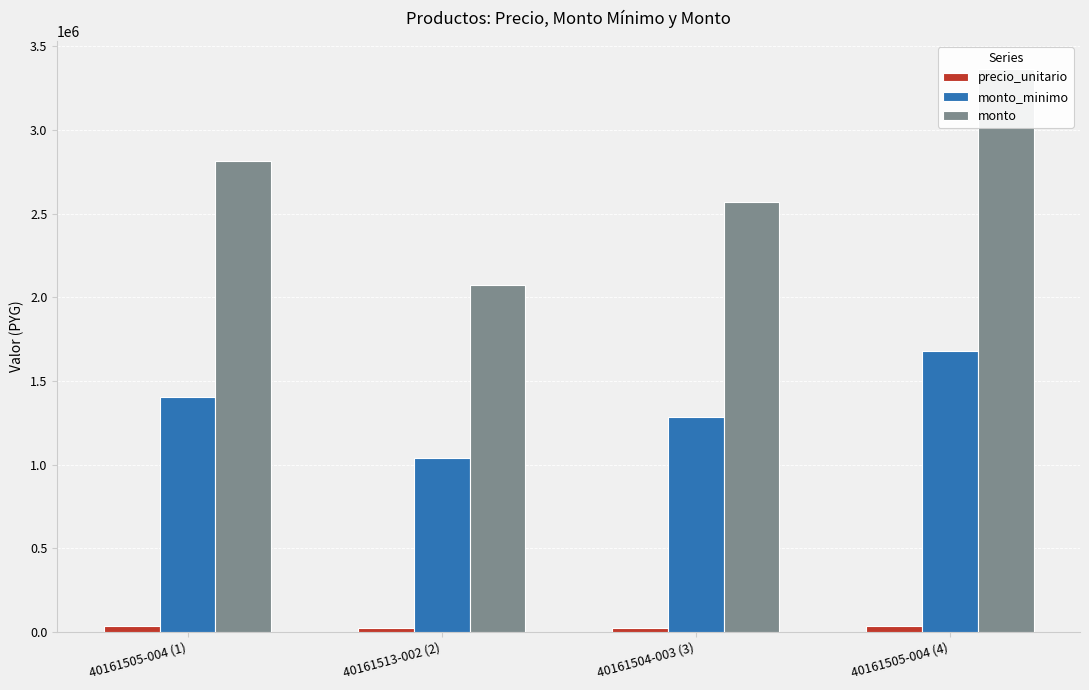

At which category does the chart reach its peak across all series?

40161505-004 (4)